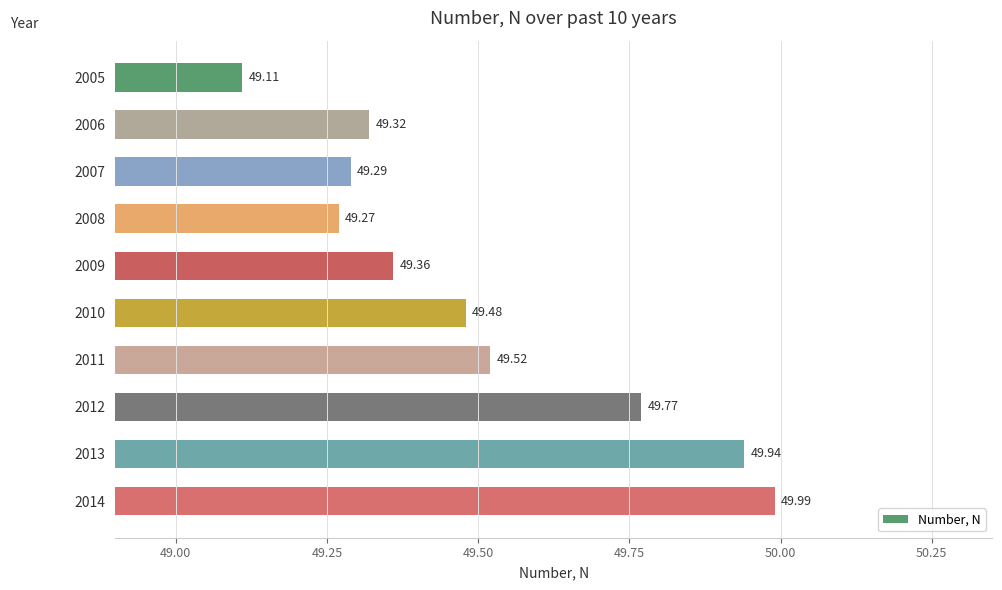

What is the difference between the maximum and minimum values?

0.9